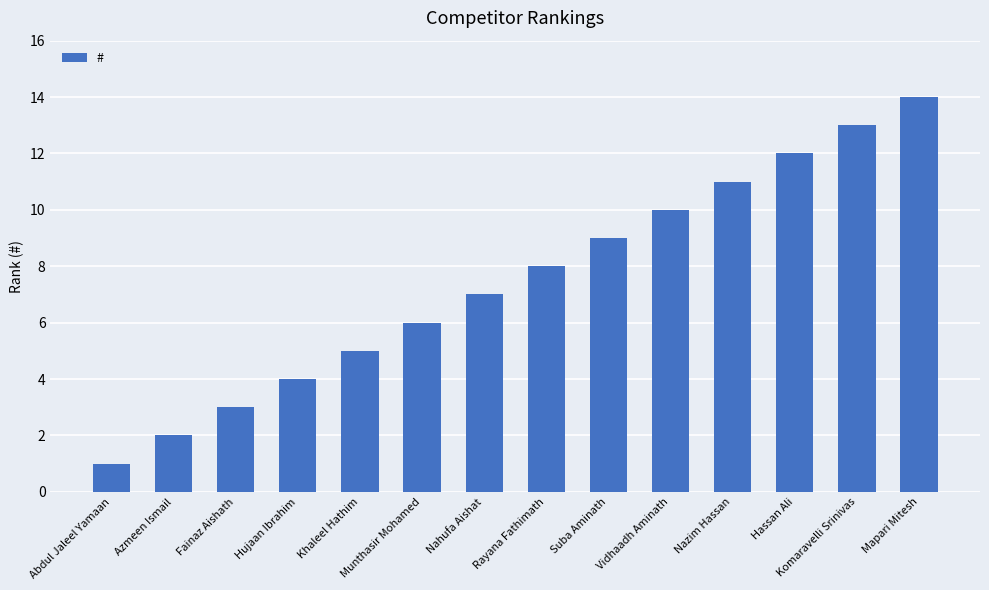

How many bars are there in total?

14